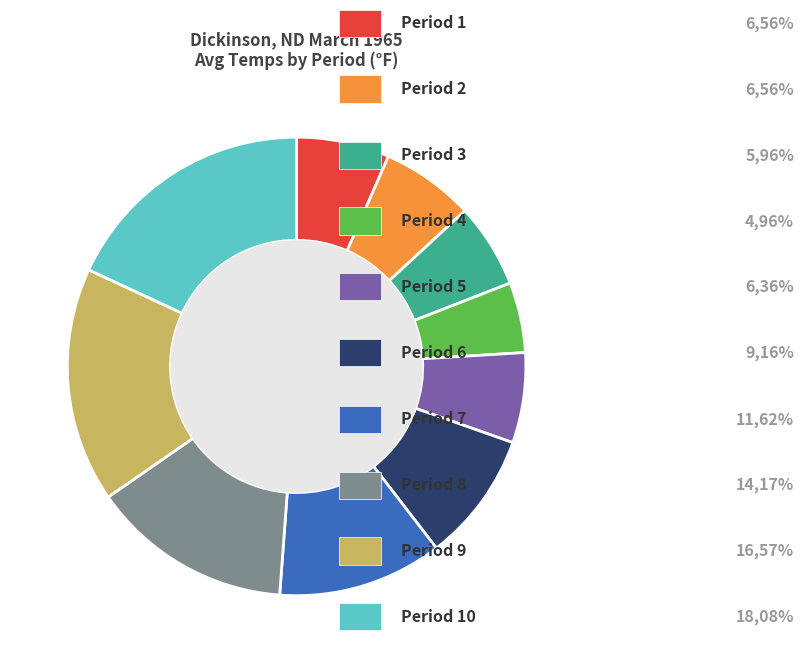

Is there any slice that represents more than half of the pie?

No